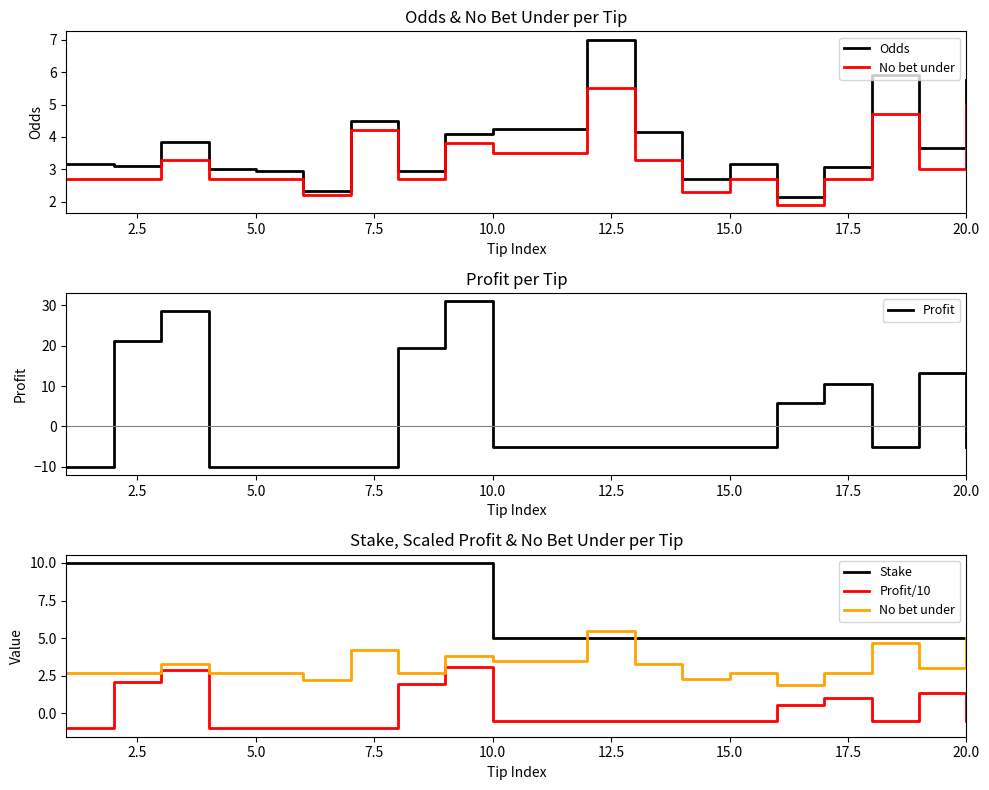

Does the chart have visible grid lines?

No